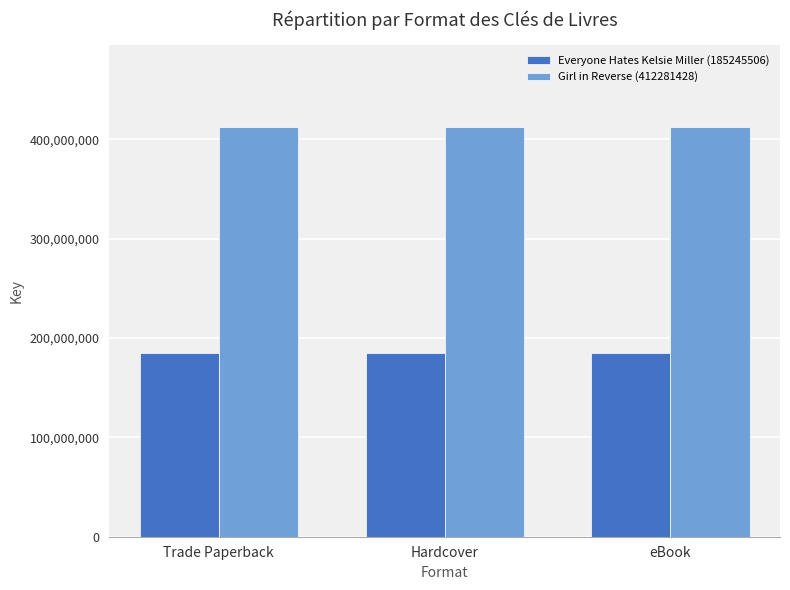

Reading right to left, transcribe all the data shown in this chart.

Everyone Hates Kelsie Miller (185245506): eBook=185245506	Hardcover=185245506	Trade Paperback=185245506
Girl in Reverse (412281428): eBook=412281428	Hardcover=412281428	Trade Paperback=412281428